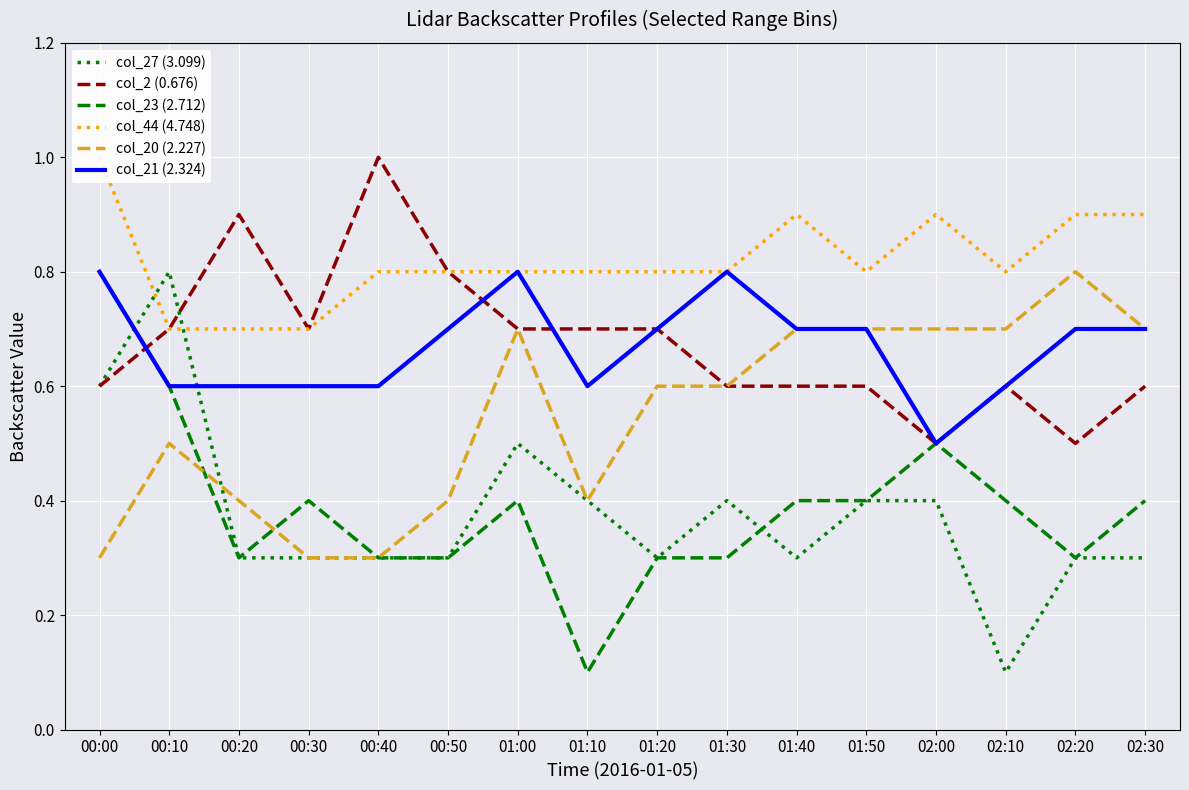

Reading left to right, transcribe all the data shown in this chart.

col_27 (3.099): 00:00=0.6	00:10=0.8	00:20=0.3	00:30=0.3	00:40=0.3	00:50=0.3	01:00=0.5	01:10=0.4	01:20=0.3	01:30=0.4	01:40=0.3	01:50=0.4	02:00=0.4	02:10=0.1	02:20=0.3	02:30=0.3
col_2 (0.676): 00:00=0.6	00:10=0.7	00:20=0.9	00:30=0.7	00:40=1.0	00:50=0.8	01:00=0.7	01:10=0.7	01:20=0.7	01:30=0.6	01:40=0.6	01:50=0.6	02:00=0.5	02:10=0.6	02:20=0.5	02:30=0.6
col_23 (2.712): 00:00=0.8	00:10=0.6	00:20=0.3	00:30=0.4	00:40=0.3	00:50=0.3	01:00=0.4	01:10=0.1	01:20=0.3	01:30=0.3	01:40=0.4	01:50=0.4	02:00=0.5	02:10=0.4	02:20=0.3	02:30=0.4
col_44 (4.748): 00:00=1.0	00:10=0.7	00:20=0.7	00:30=0.7	00:40=0.8	00:50=0.8	01:00=0.8	01:10=0.8	01:20=0.8	01:30=0.8	01:40=0.9	01:50=0.8	02:00=0.9	02:10=0.8	02:20=0.9	02:30=0.9
col_20 (2.227): 00:00=0.3	00:10=0.5	00:20=0.4	00:30=0.3	00:40=0.3	00:50=0.4	01:00=0.7	01:10=0.4	01:20=0.6	01:30=0.6	01:40=0.7	01:50=0.7	02:00=0.7	02:10=0.7	02:20=0.8	02:30=0.7
col_21 (2.324): 00:00=0.8	00:10=0.6	00:20=0.6	00:30=0.6	00:40=0.6	00:50=0.7	01:00=0.8	01:10=0.6	01:20=0.7	01:30=0.8	01:40=0.7	01:50=0.7	02:00=0.5	02:10=0.6	02:20=0.7	02:30=0.7